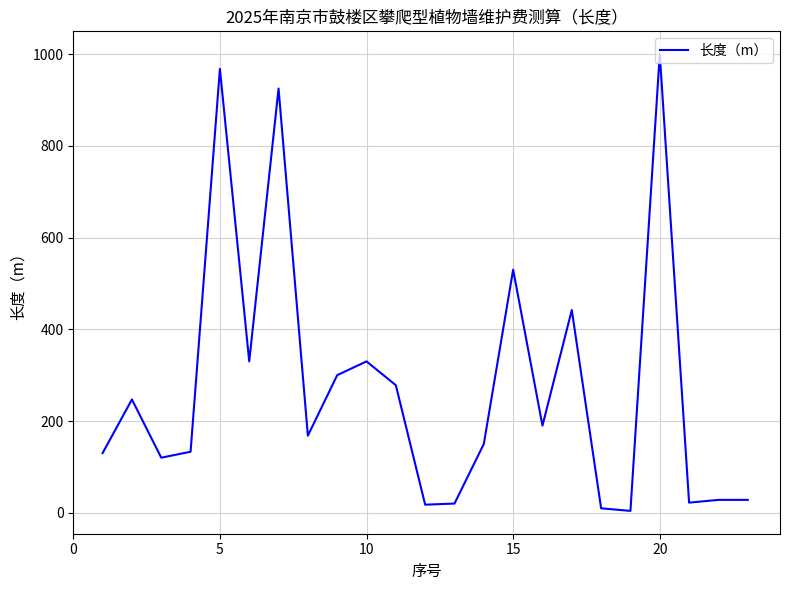

How many lines are shown in the chart?

1